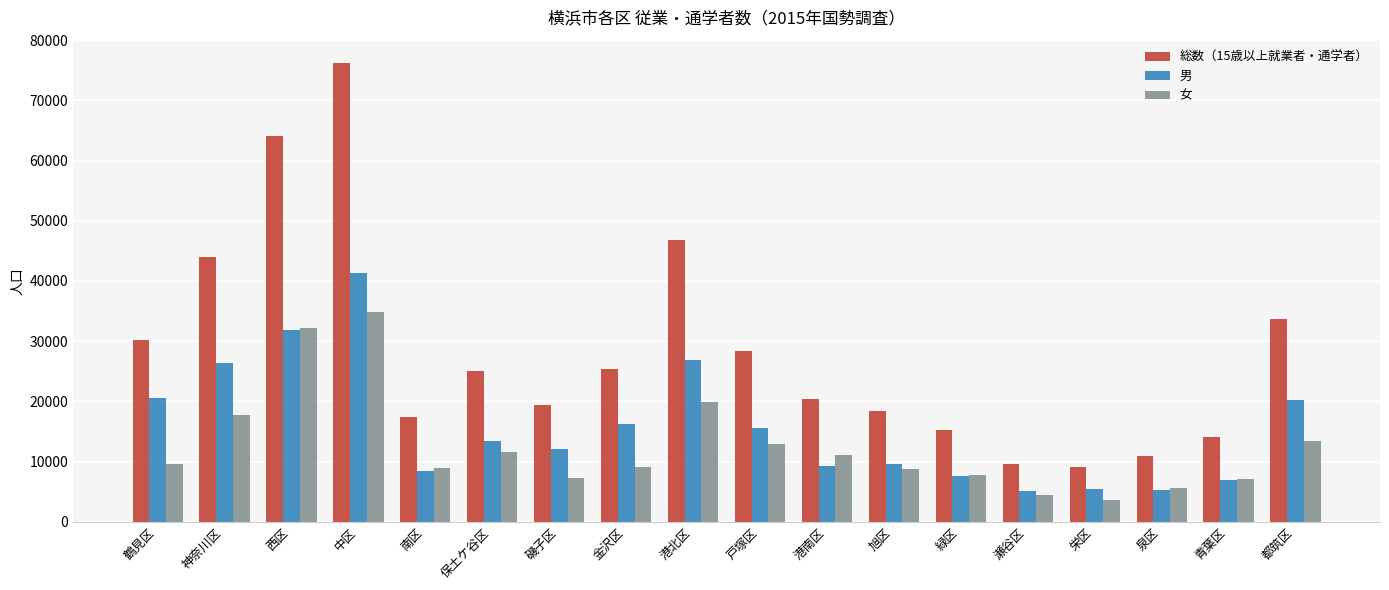

What is the total value across all series at 鶴見区?

60326